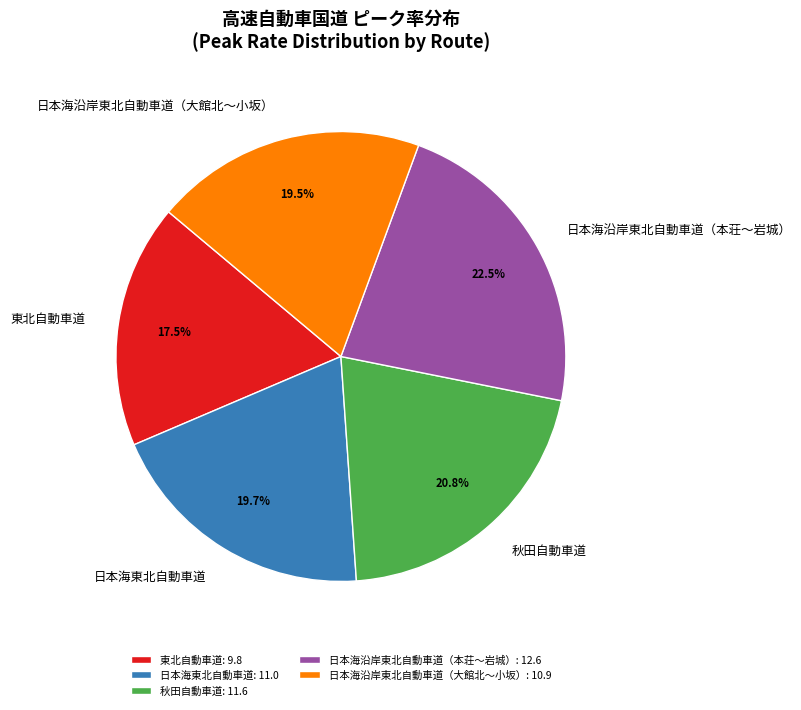

To the nearest percent, what is the combined percentage of 日本海東北自動車道 and 秋田自動車道?

40%